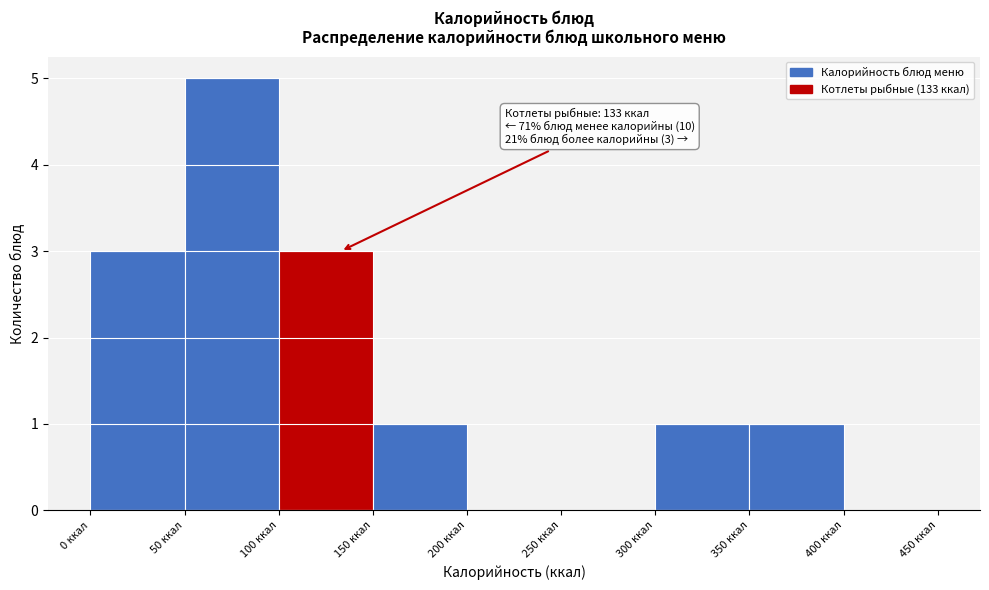

Which range on the x-axis has the tallest bar?

50 to 100